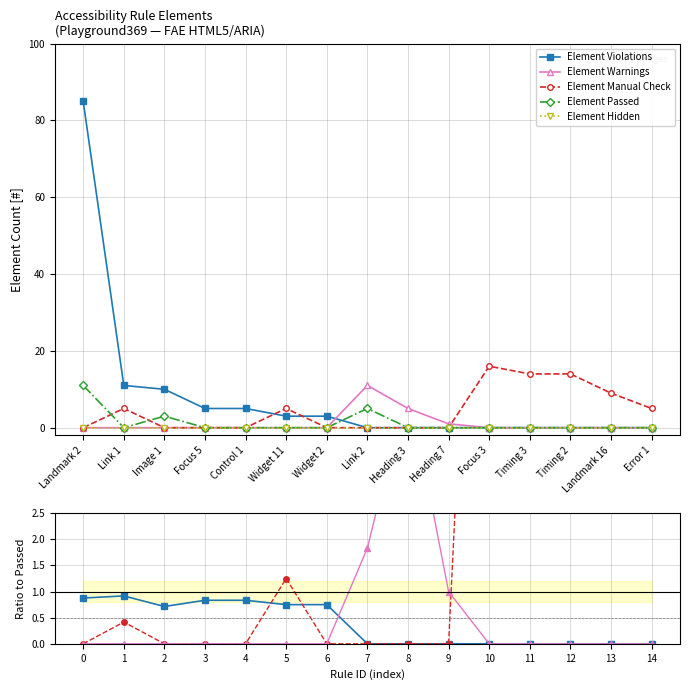

The Element Violations series shows 0.3 at 7. True or false?

False